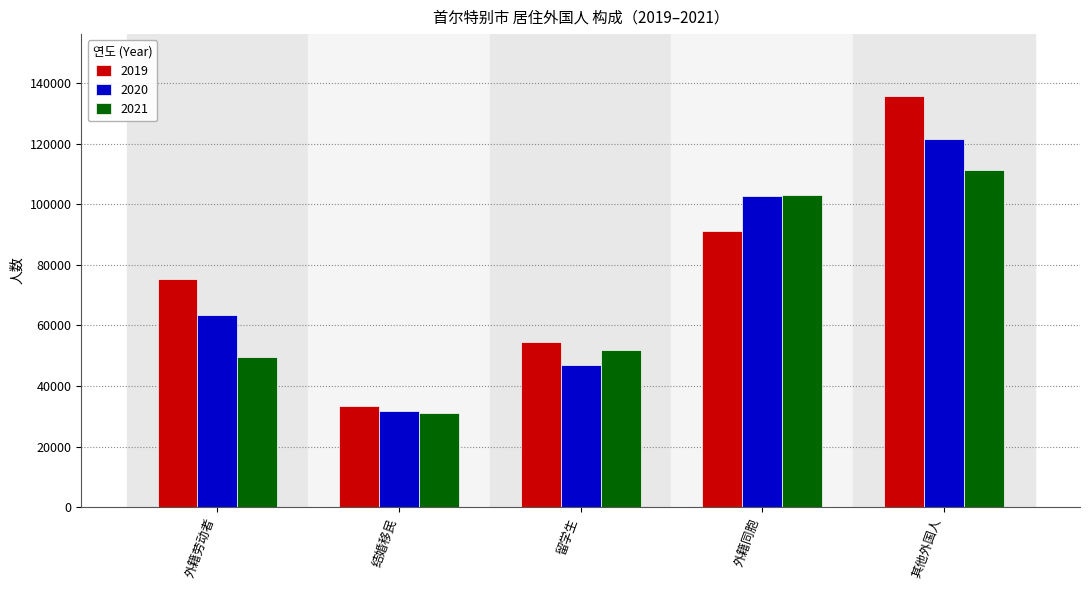

Reading left to right, list all the values displayed in this chart.

2019: 外籍劳动者=75322	结婚移民=33281	留学生=54647	外籍同胞=91166	其他外国人=135761
2020: 外籍劳动者=63526	结婚移民=31661	留学生=46925	外籍同胞=102828	其他外国人=121514
2021: 外籍劳动者=49668	结婚移民=31098	留学生=51854	外籍同胞=103128	其他外国人=111332